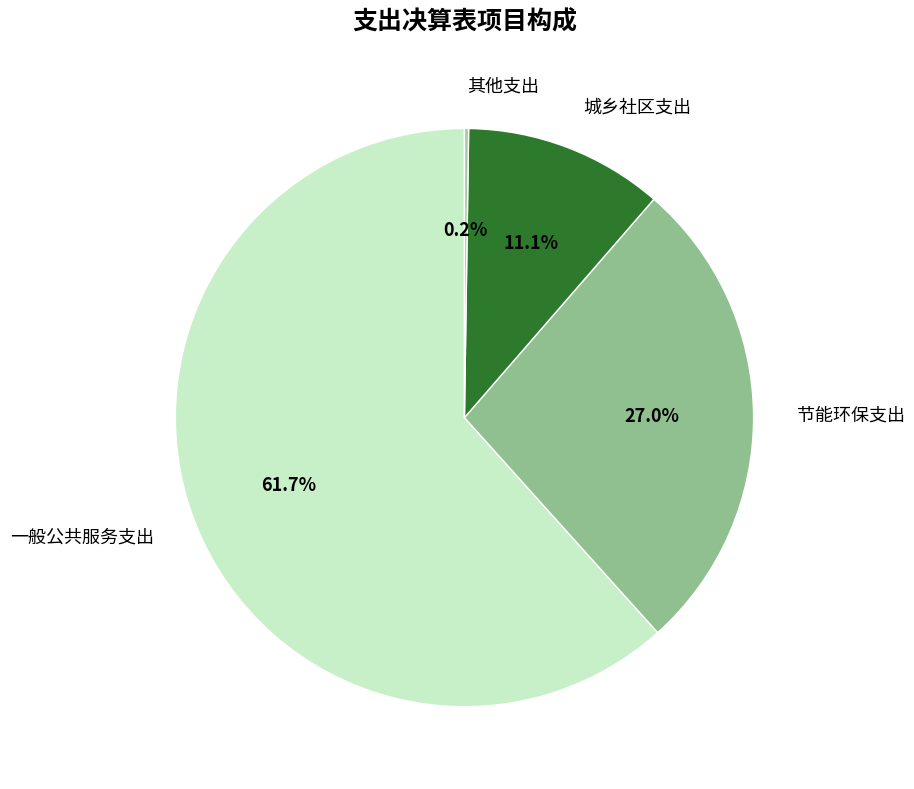

Does 一般公共服务支出 account for over 50% of the chart?

Yes